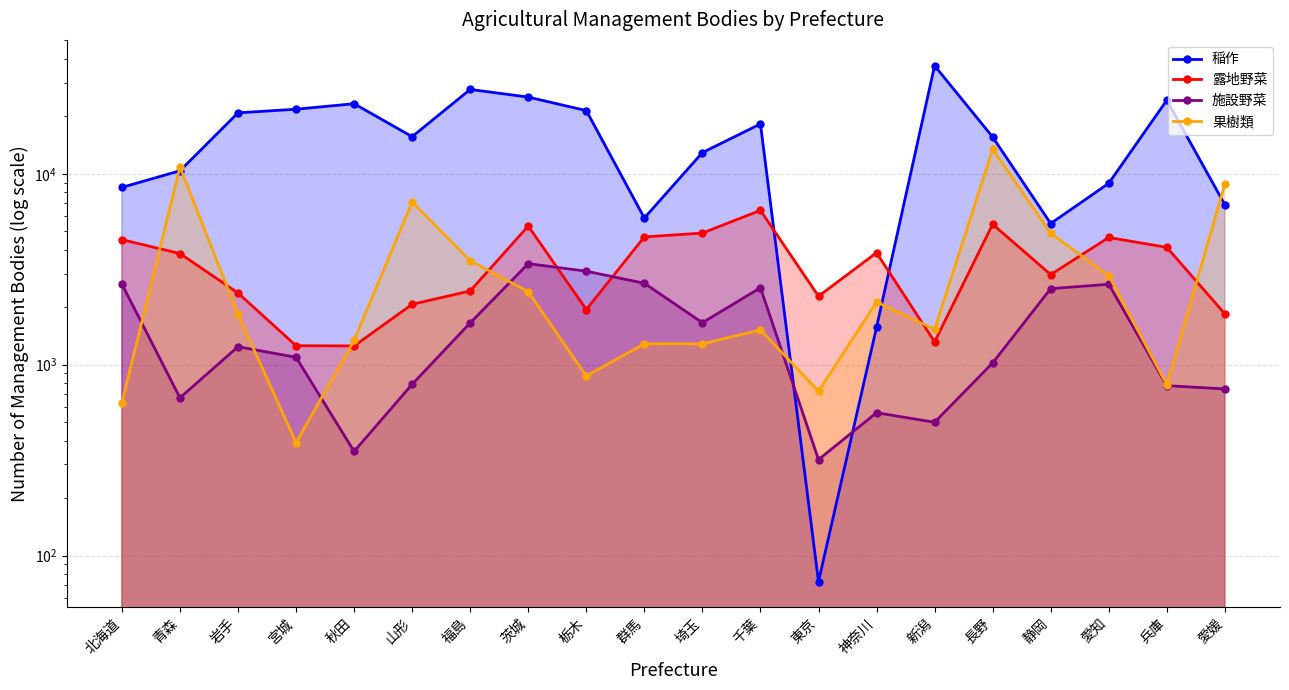

What is the difference between the 施設野菜 values at 長野 and 新潟?

522